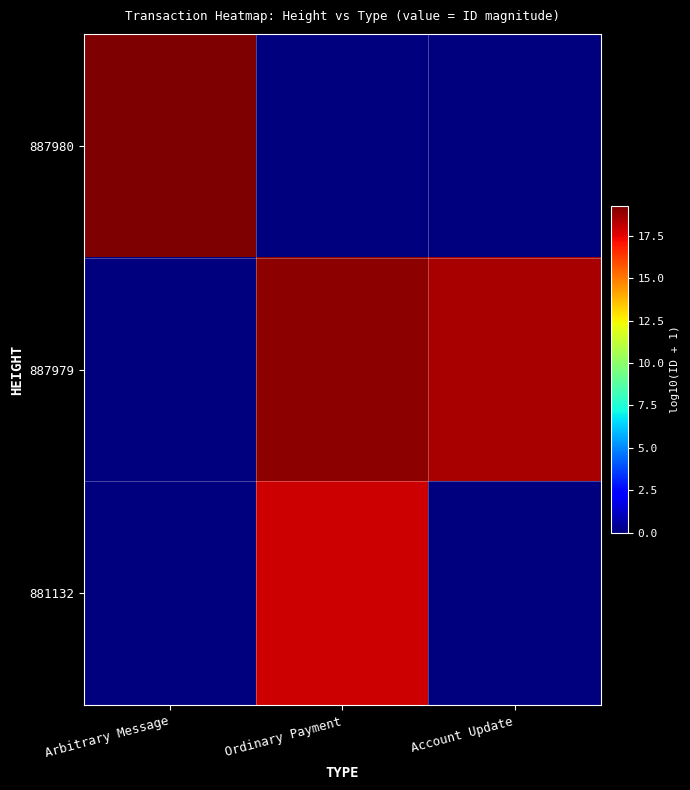

Which series has the widest spread of values?

887980